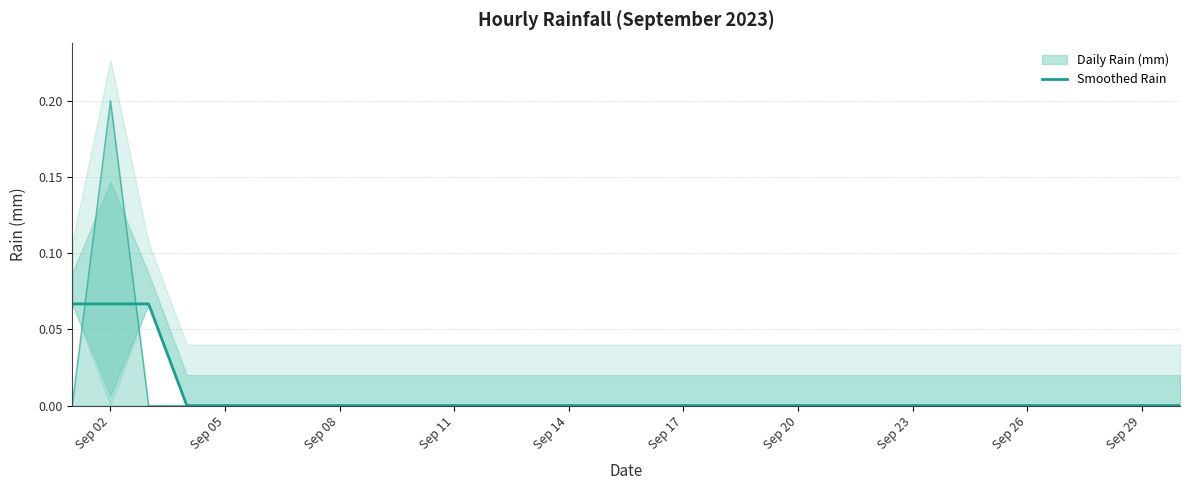

What is the sum of all values?

0.2